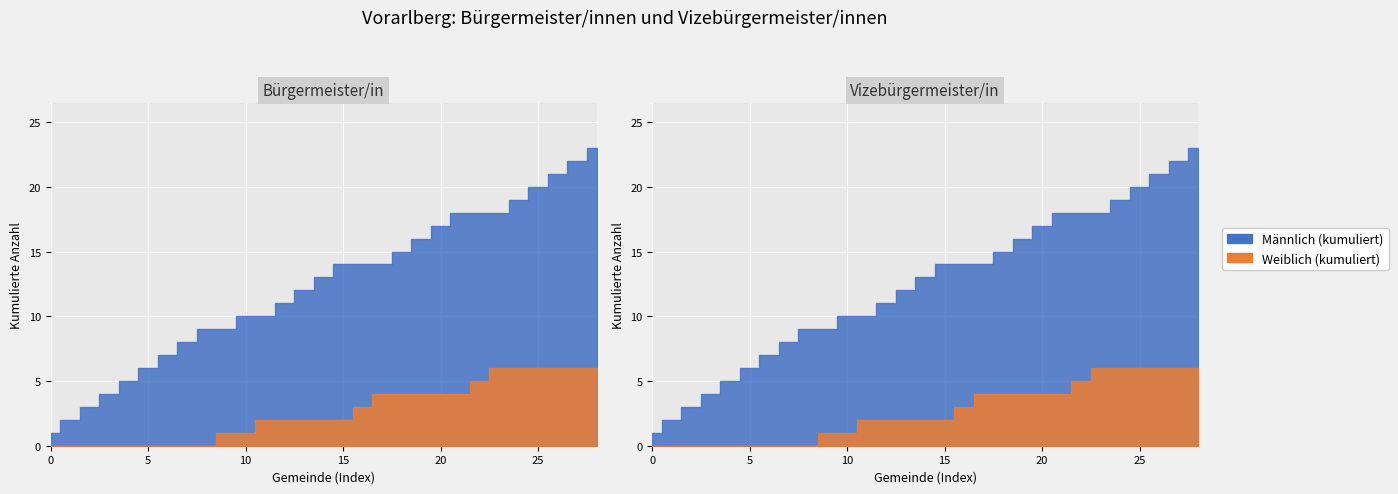

True or false: Vizebürgermeister female and Bürgermeister female intersect in this chart.

False